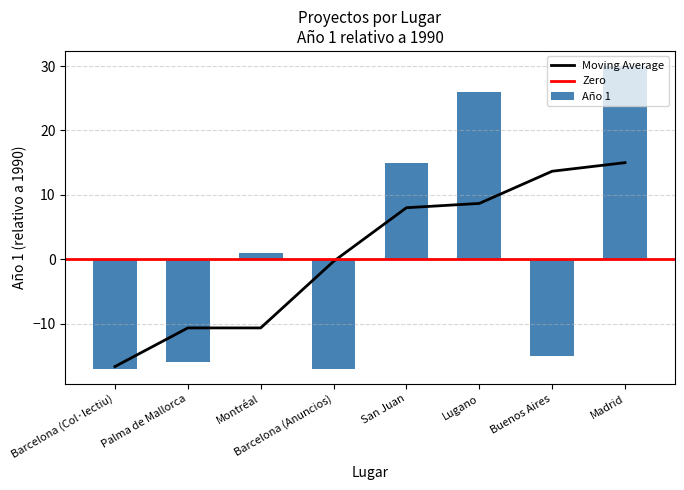

Is it true that the value at Barcelona (Anuncios) is -17?

True